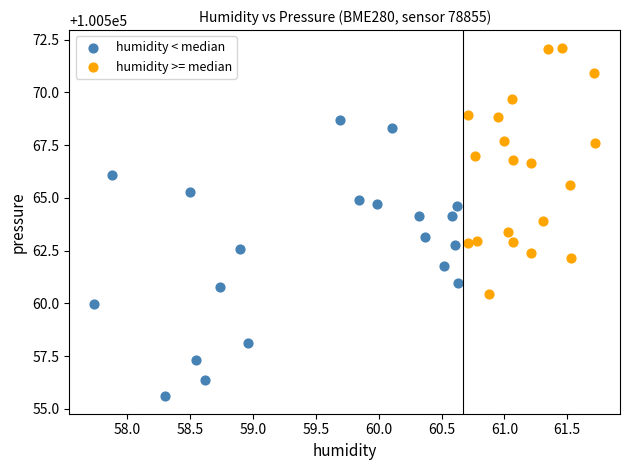

Which series reaches the minimum Y coordinate?

humidity < median